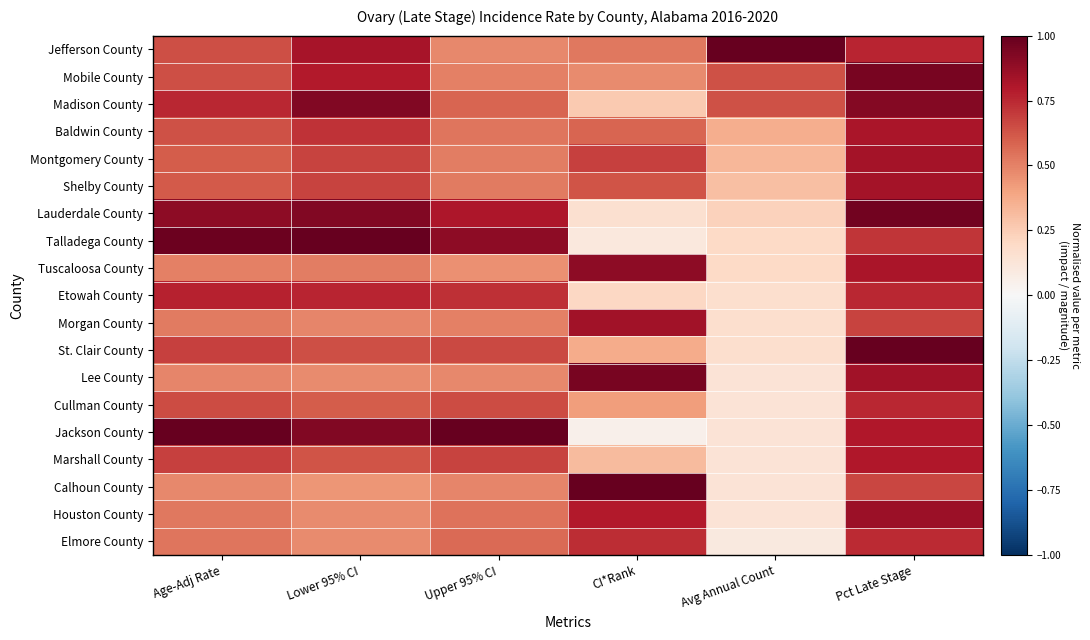

Which series has the widest spread of values?

Jackson County